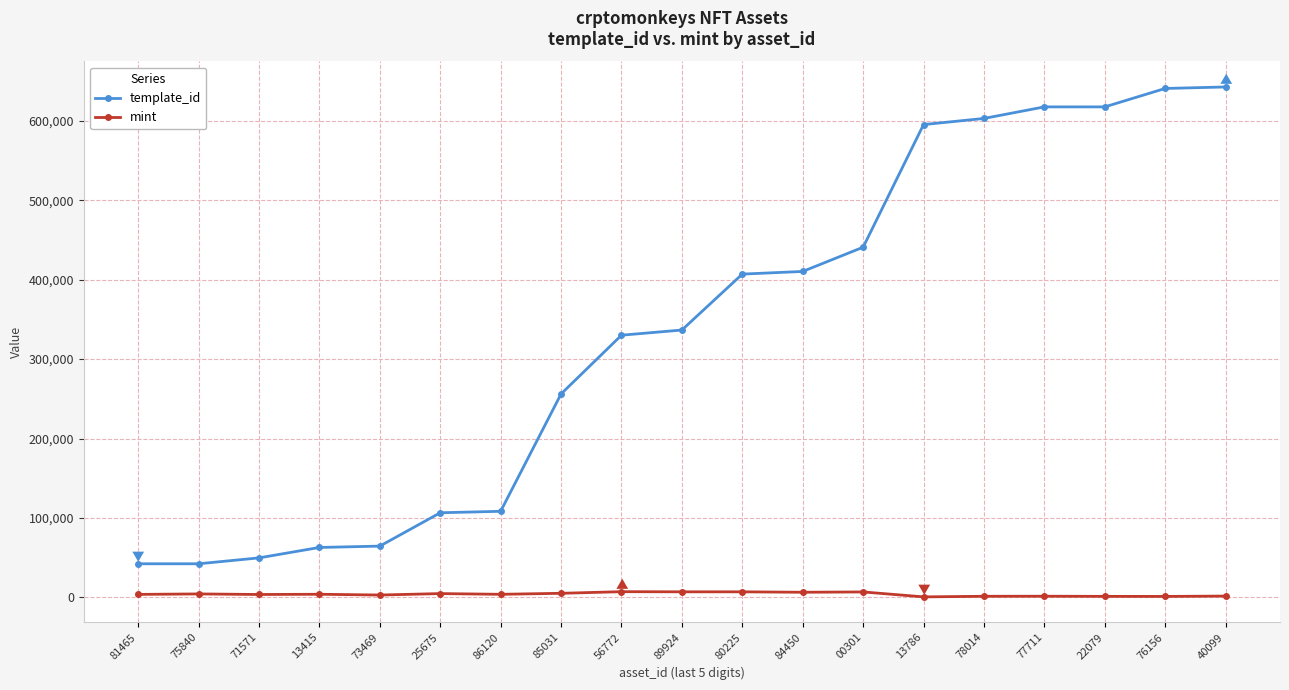

What are all the series names shown in the legend?

template_id, mint